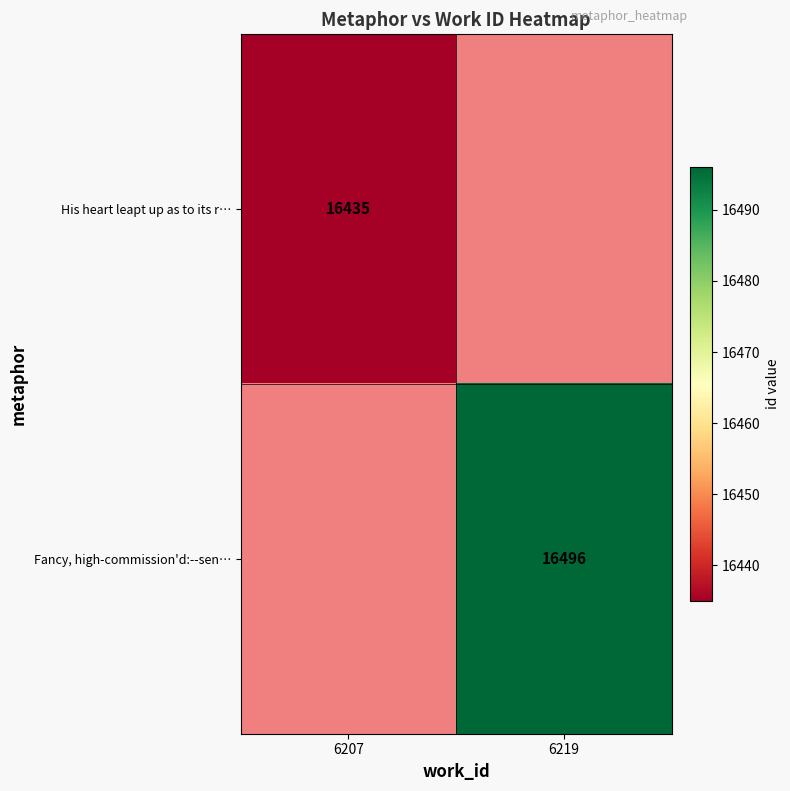

The value of Fancy, high-commission'd:--sen… at 6219 is 16496. True or false?

True